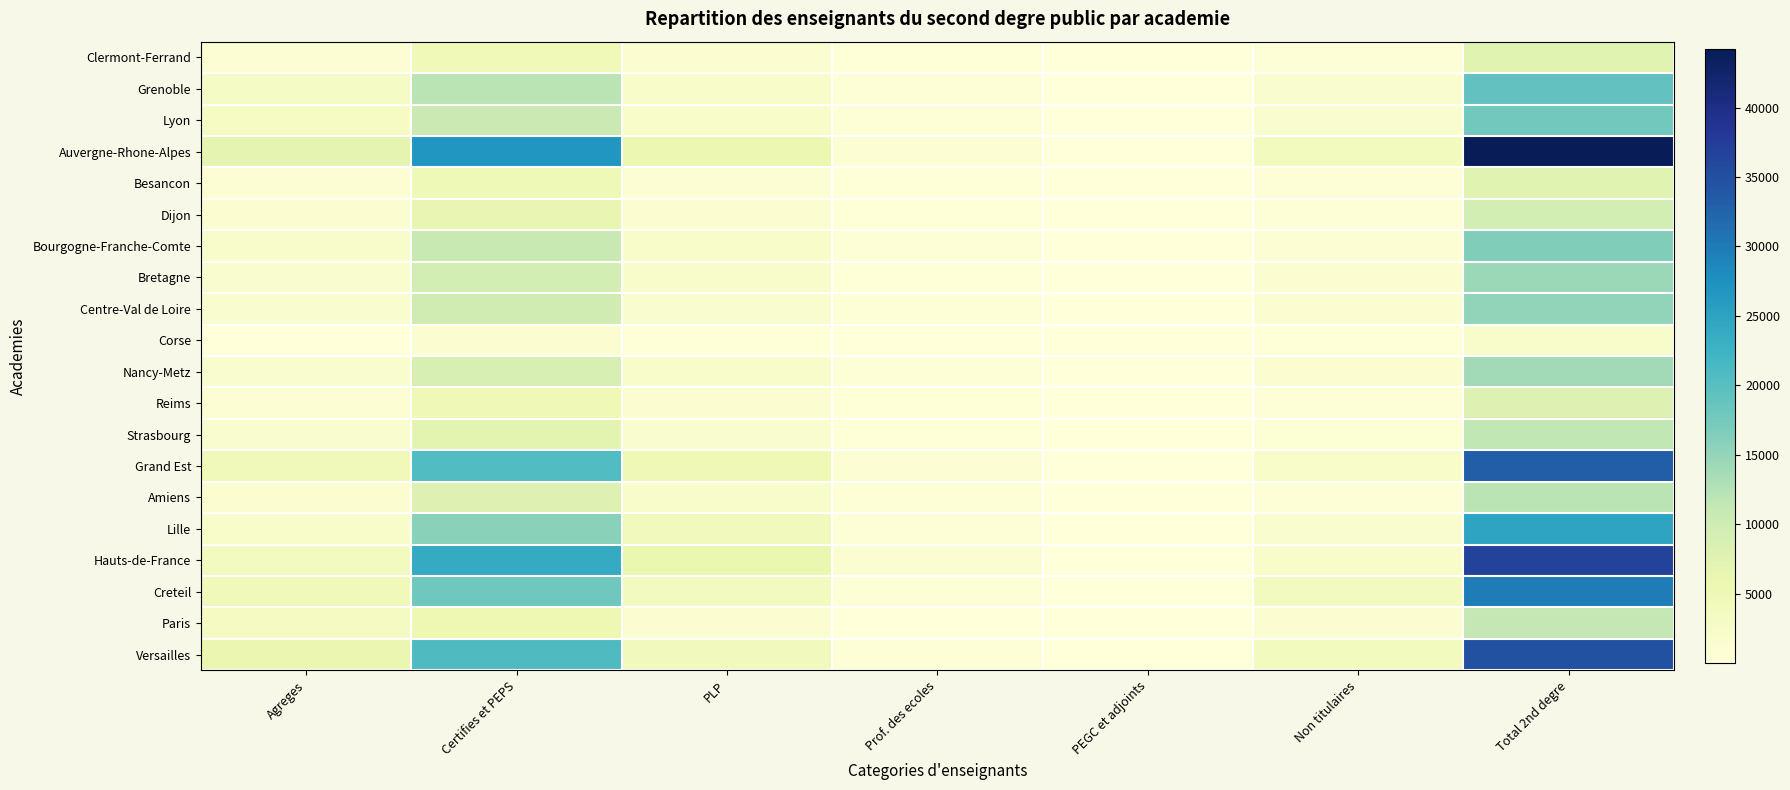

Reading right to left, list all the values displayed in this chart.

Clermont-Ferrand: Total 2nd degre=7344	Non titulaires=619	PEGC et adjoints=10	Prof. des ecoles=211	PLP=1057	Certifies et PEPS=4538	Agreges=909
Grenoble: Total 2nd degre=19131	Non titulaires=1677	PEGC et adjoints=44	Prof. des ecoles=389	PLP=2313	Certifies et PEPS=11933	Agreges=2775
Lyon: Total 2nd degre=17740	Non titulaires=1643	PEGC et adjoints=26	Prof. des ecoles=383	PLP=2201	Certifies et PEPS=10474	Agreges=3013
Auvergne-Rhone-Alpes: Total 2nd degre=44215	Non titulaires=3939	PEGC et adjoints=80	Prof. des ecoles=983	PLP=5571	Certifies et PEPS=26945	Agreges=6697
Besancon: Total 2nd degre=7296	Non titulaires=476	PEGC et adjoints=10	Prof. des ecoles=195	PLP=1027	Certifies et PEPS=4678	Agreges=910
Dijon: Total 2nd degre=9256	Non titulaires=550	PEGC et adjoints=27	Prof. des ecoles=214	PLP=1158	Certifies et PEPS=6199	Agreges=1108
Bourgogne-Franche-Comte: Total 2nd degre=16552	Non titulaires=1026	PEGC et adjoints=37	Prof. des ecoles=409	PLP=2185	Certifies et PEPS=10877	Agreges=2018
Bretagne: Total 2nd degre=14499	Non titulaires=1108	PEGC et adjoints=32	Prof. des ecoles=345	PLP=1938	Certifies et PEPS=9280	Agreges=1796
Centre-Val de Loire: Total 2nd degre=15134	Non titulaires=1159	PEGC et adjoints=29	Prof. des ecoles=394	PLP=1906	Certifies et PEPS=9845	Agreges=1801
Corse: Total 2nd degre=1999	Non titulaires=258	PEGC et adjoints=9	Prof. des ecoles=44	PLP=263	Certifies et PEPS=1259	Agreges=166
Nancy-Metz: Total 2nd degre=13905	Non titulaires=1056	PEGC et adjoints=49	Prof. des ecoles=406	PLP=2023	Certifies et PEPS=8719	Agreges=1652
Reims: Total 2nd degre=7859	Non titulaires=495	PEGC et adjoints=20	Prof. des ecoles=222	PLP=1180	Certifies et PEPS=4997	Agreges=945
Strasbourg: Total 2nd degre=11522	Non titulaires=715	PEGC et adjoints=23	Prof. des ecoles=344	PLP=1660	Certifies et PEPS=6975	Agreges=1805
Grand Est: Total 2nd degre=33286	Non titulaires=2266	PEGC et adjoints=92	Prof. des ecoles=972	PLP=4863	Certifies et PEPS=20691	Agreges=4402
Amiens: Total 2nd degre=12080	Non titulaires=646	PEGC et adjoints=44	Prof. des ecoles=356	PLP=1988	Certifies et PEPS=7895	Agreges=1151
Lille: Total 2nd degre=24703	Non titulaires=1699	PEGC et adjoints=83	Prof. des ecoles=690	PLP=4025	Certifies et PEPS=15799	Agreges=2407
Hauts-de-France: Total 2nd degre=36783	Non titulaires=2345	PEGC et adjoints=127	Prof. des ecoles=1046	PLP=6013	Certifies et PEPS=23694	Agreges=3558
Creteil: Total 2nd degre=29779	Non titulaires=3530	PEGC et adjoints=30	Prof. des ecoles=513	PLP=3487	Certifies et PEPS=17869	Agreges=4350
Paris: Total 2nd degre=11319	Non titulaires=1243	PEGC et adjoints=12	Prof. des ecoles=89	PLP=1195	Certifies et PEPS=5352	Agreges=3428
Versailles: Total 2nd degre=34882	Non titulaires=3658	PEGC et adjoints=39	Prof. des ecoles=603	PLP=4026	Certifies et PEPS=20806	Agreges=5750